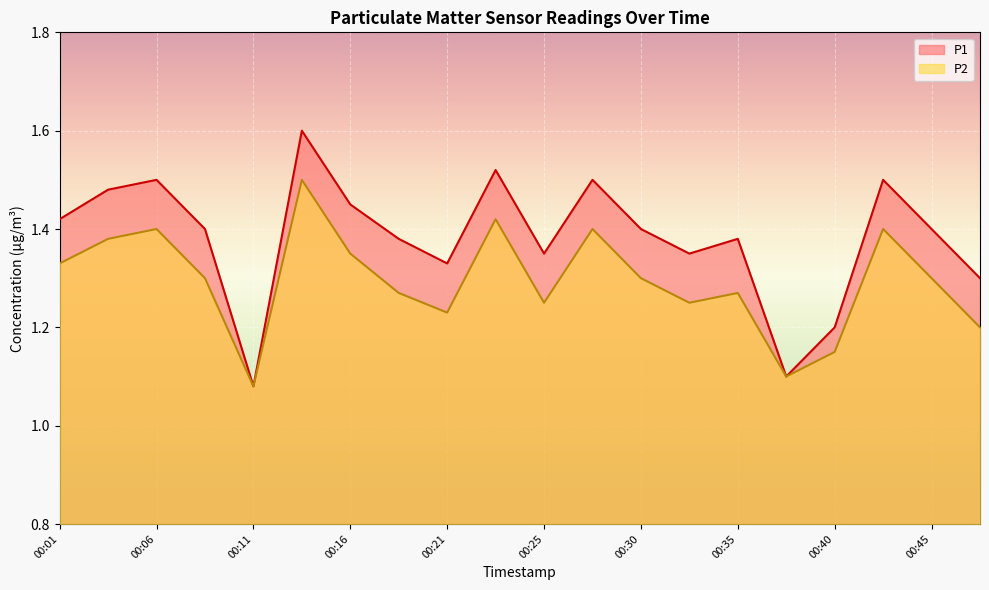

In P1, how many points are higher than both neighbors (excluding endpoints)?

6